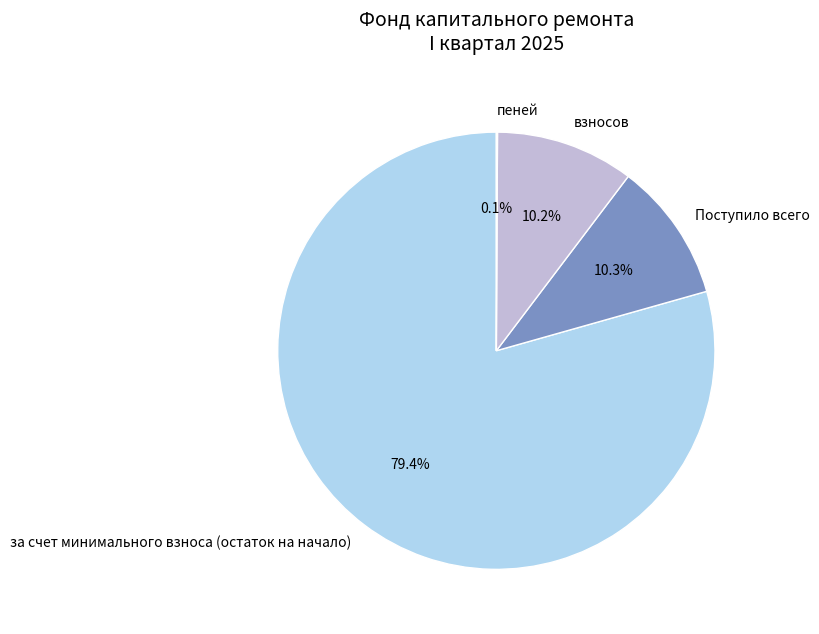

Combined, what portion of the pie is взносов and за счет минимального взноса (остаток на начало)?

89.6%